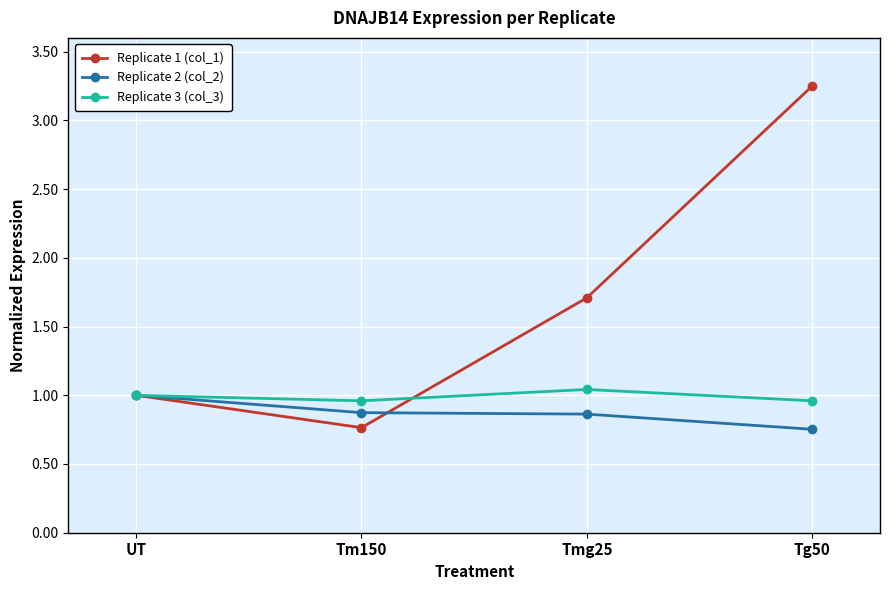

How many interior local valleys does the Replicate 3 (col_3) series have?

1